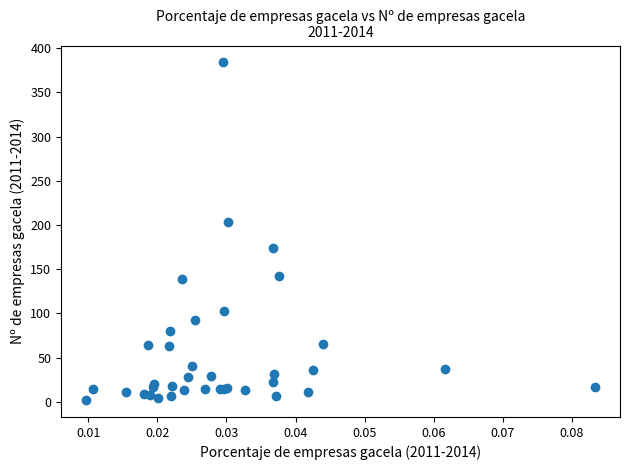

What Y value in the scatter plot is closest to 193?

204